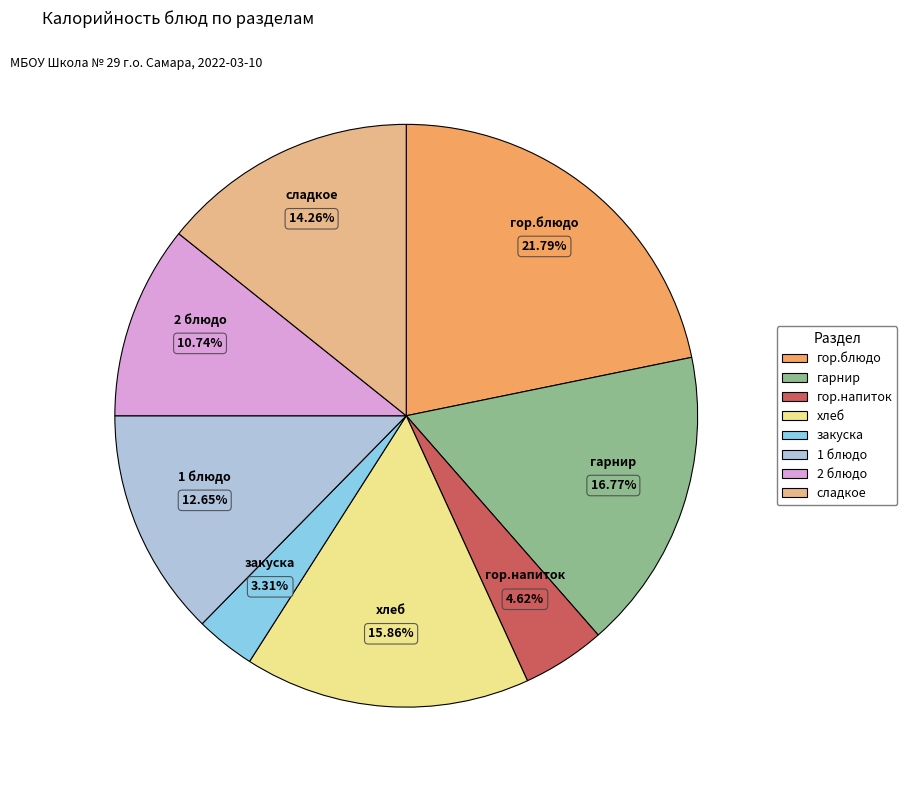

To the nearest percent, what is the average slice percentage?

12%